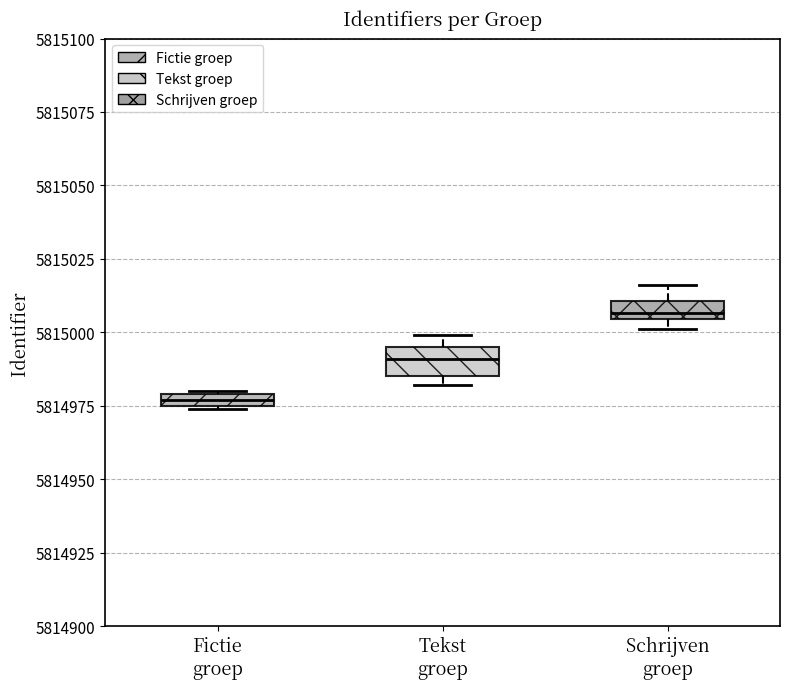

Which box has the highest median line?

Schrijven groep